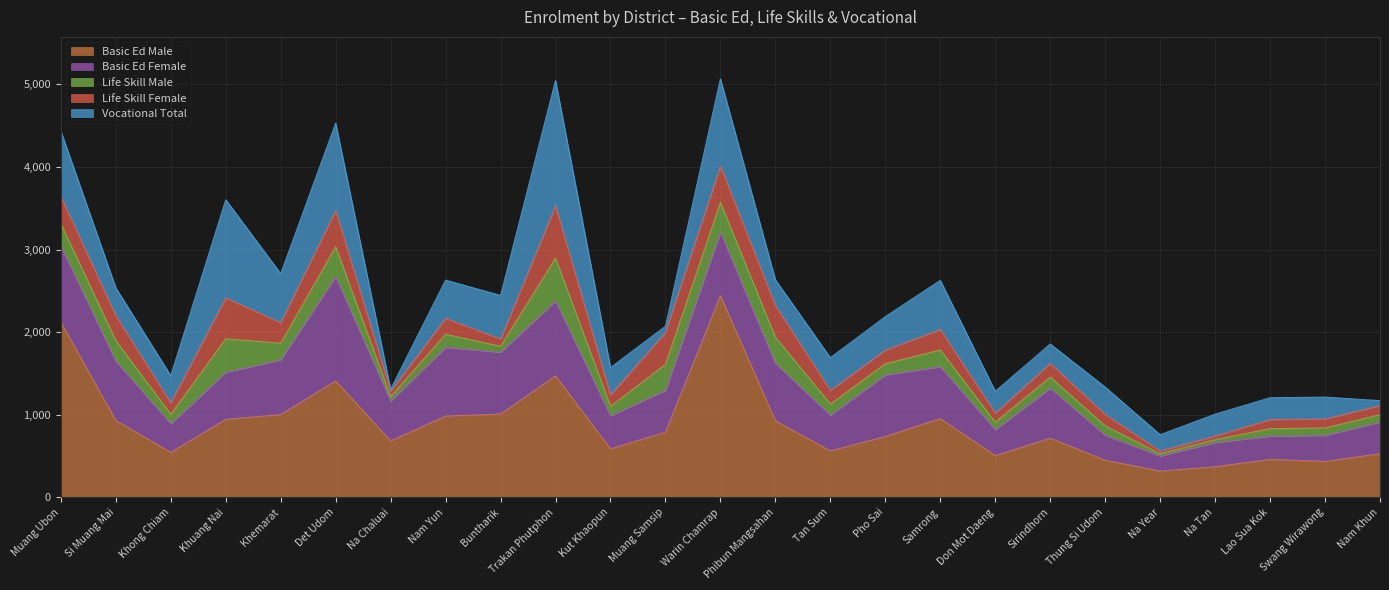

What is the minimum value shown in the chart?

24